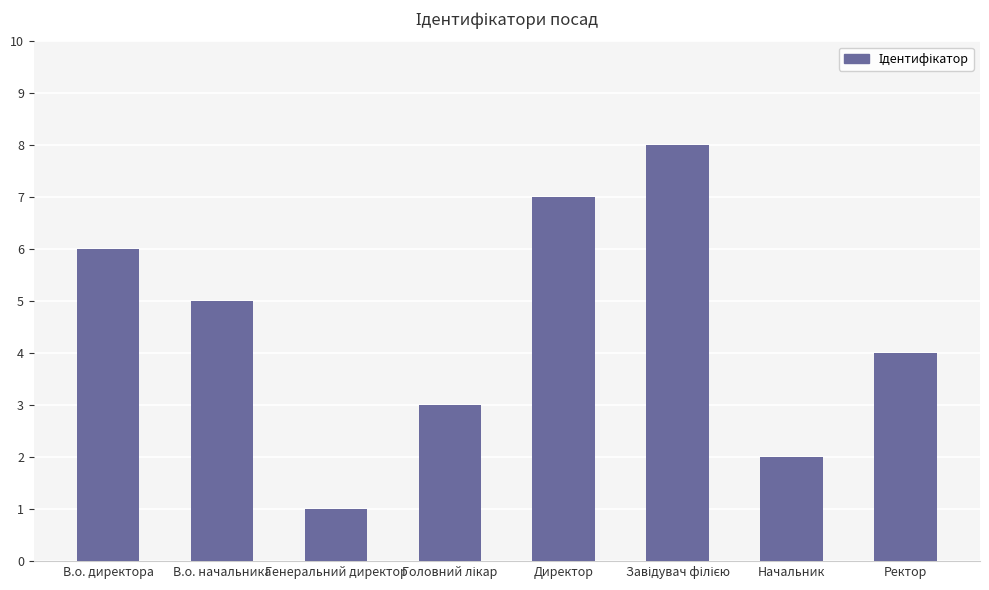

Reading right to left, list all the values displayed in this chart.

4	2	8	7	3	1	5	6